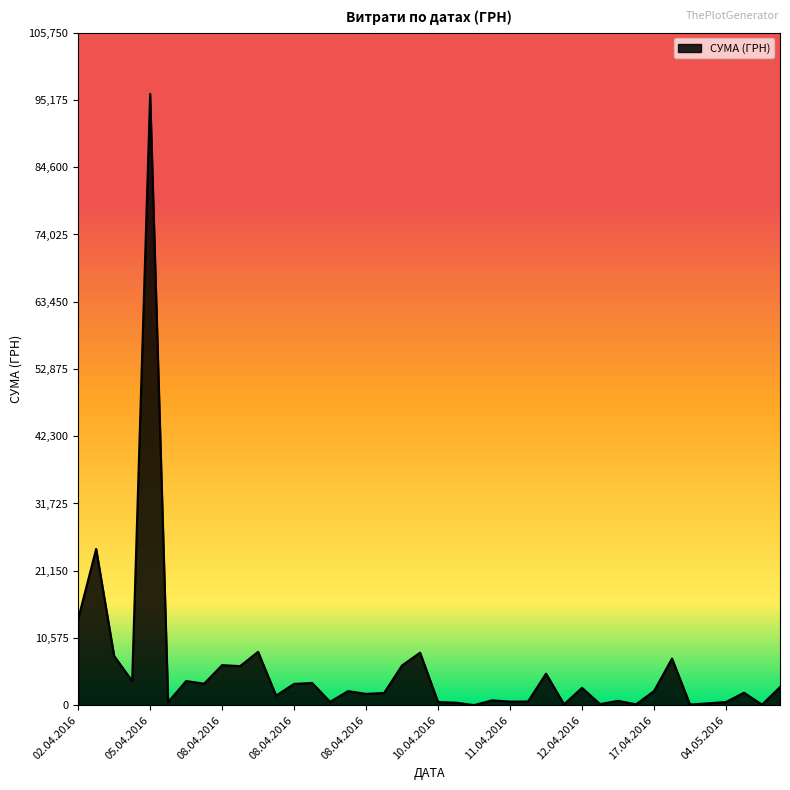

What is the maximum value shown in the chart?

96136.6